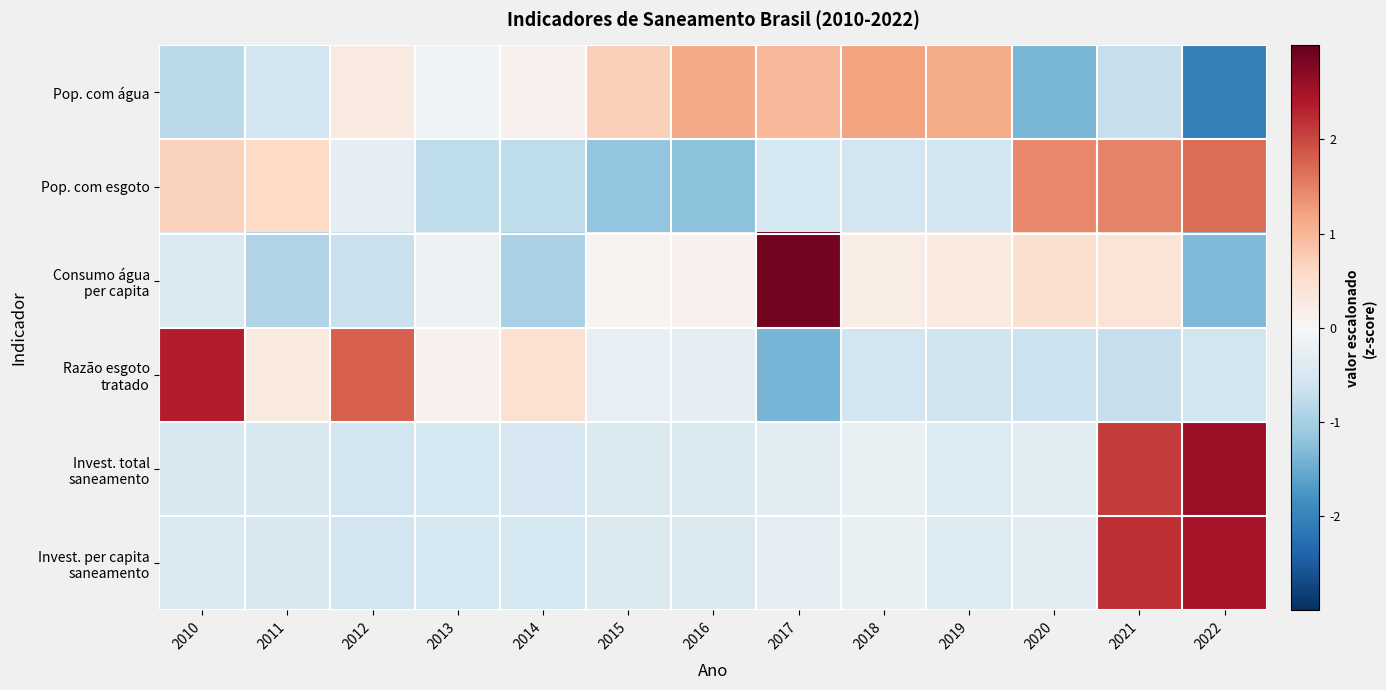

At which category is the sum across all series the highest?

2021